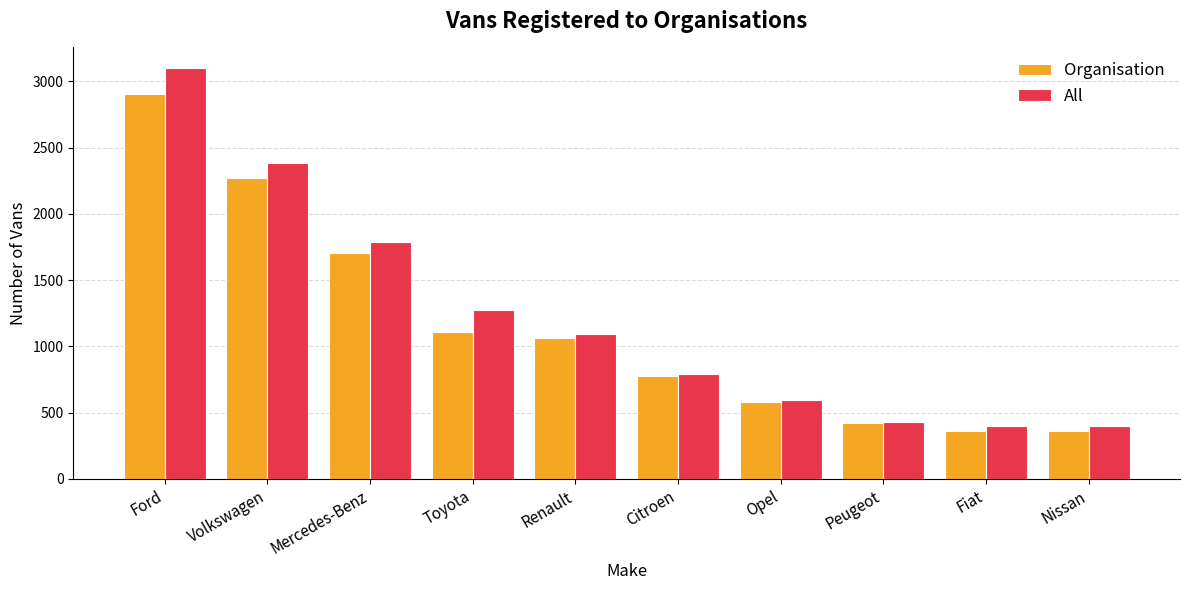

What is the sum of the All values at Nissan and Fiat?

795